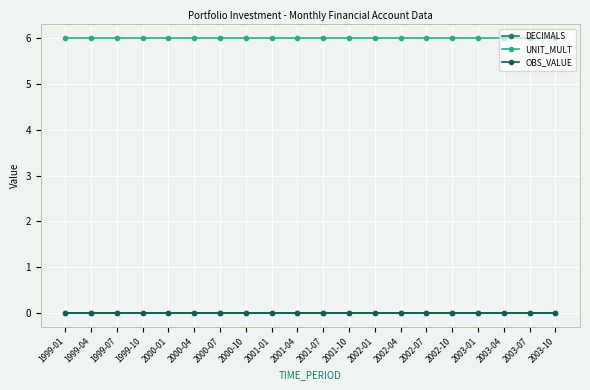

Reading right to left, extract all data points from this chart.

DECIMALS: 0	0	0	0	0	0	0	0	0	0	0	0	0	0	0	0	0	0	0	0
UNIT_MULT: 6	6	6	6	6	6	6	6	6	6	6	6	6	6	6	6	6	6	6	6
OBS_VALUE: 0	0	0	0	0	0	0	0	0	0	0	0	0	0	0	0	0	0	0	0